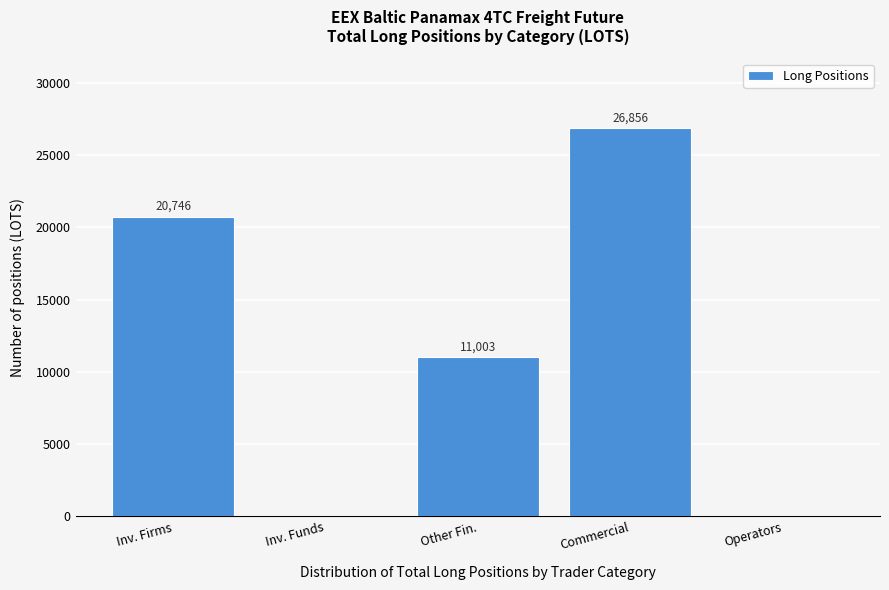

True or false: the data shows 15280.5 at Other Fin..

False